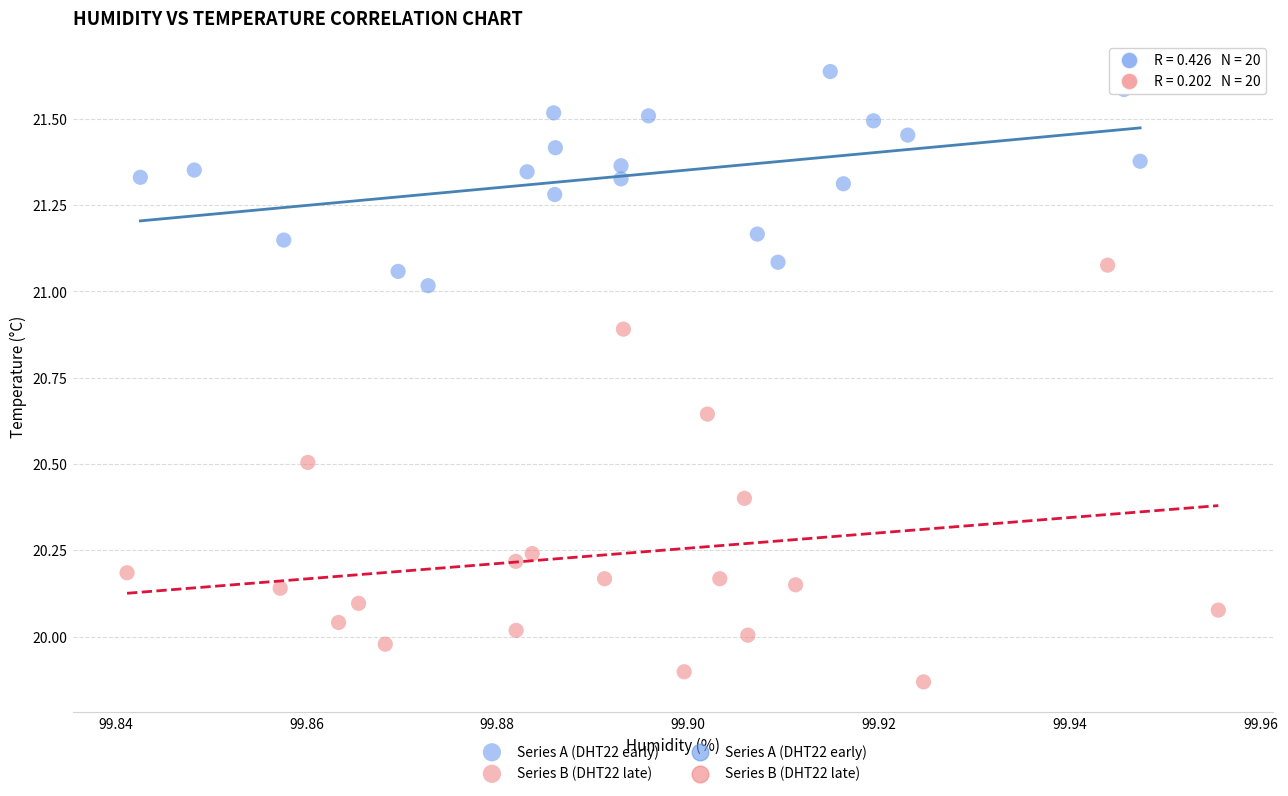

Which series reaches the minimum Y coordinate?

Series B (DHT22 late)